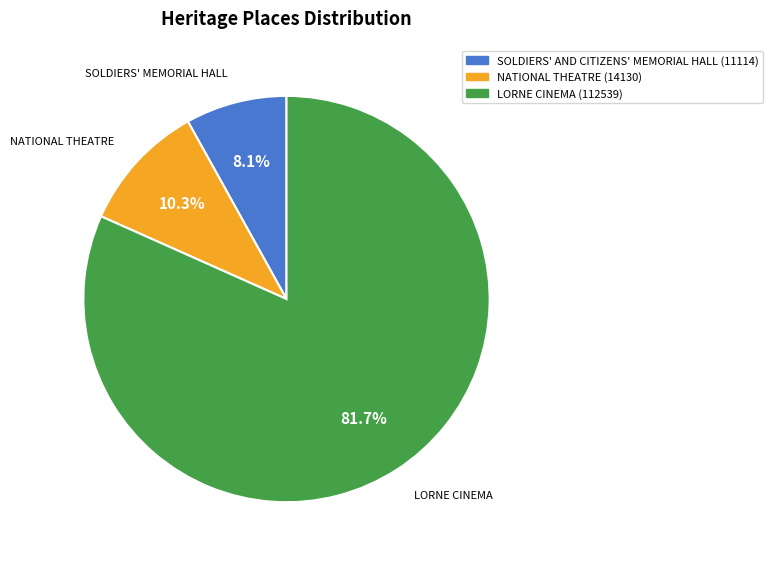

Count the number of slices in the pie.

3